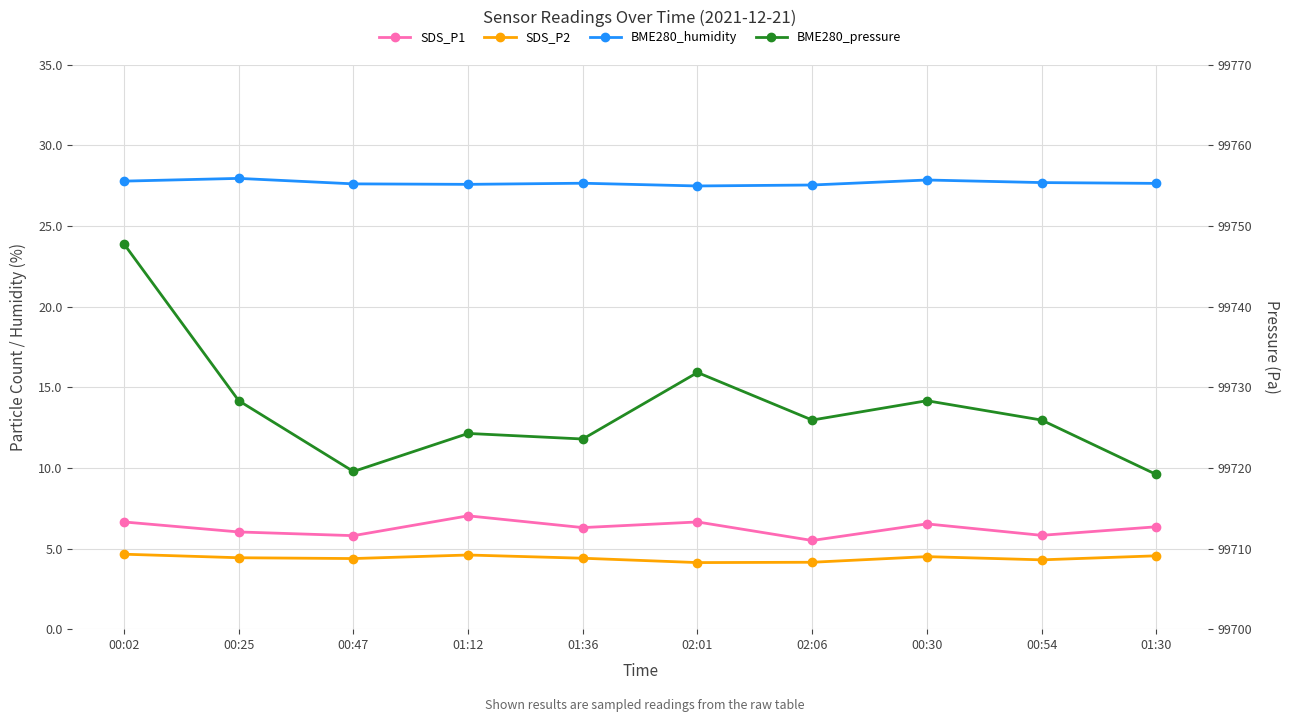

At which category does BME280_humidity reach its first local valley?

01:12